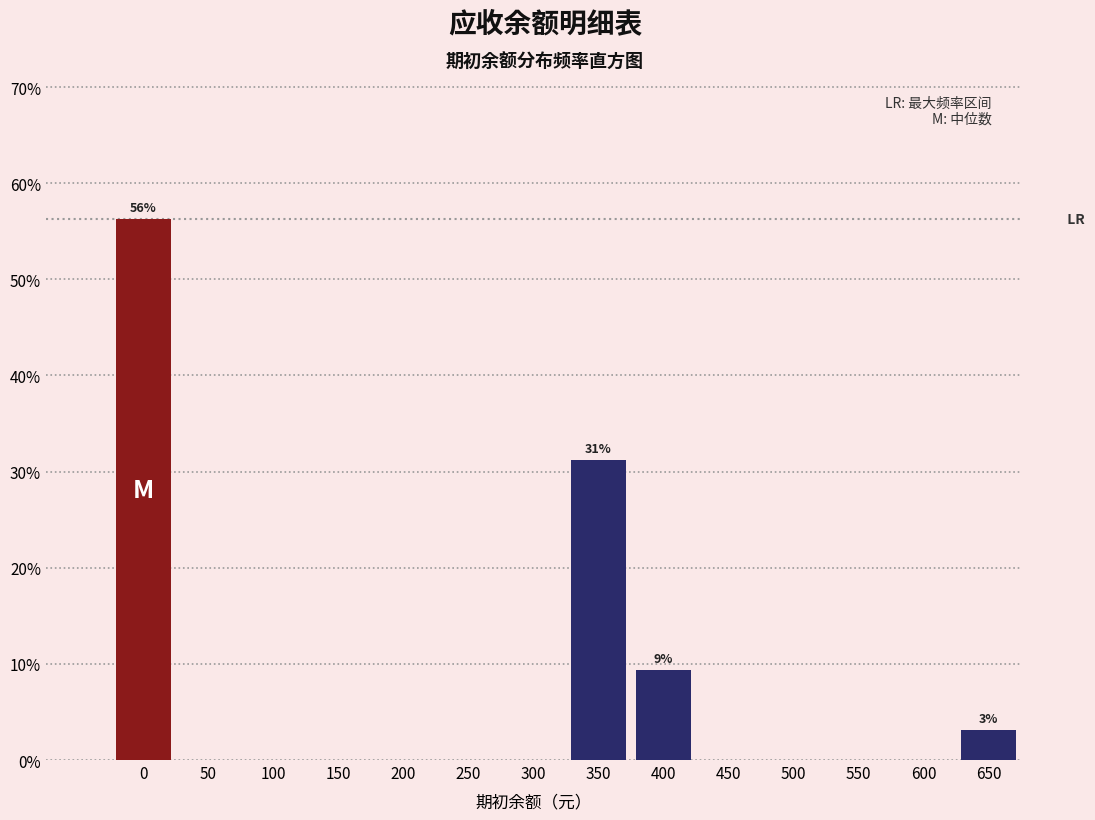

What is the sum of all values?

100.0